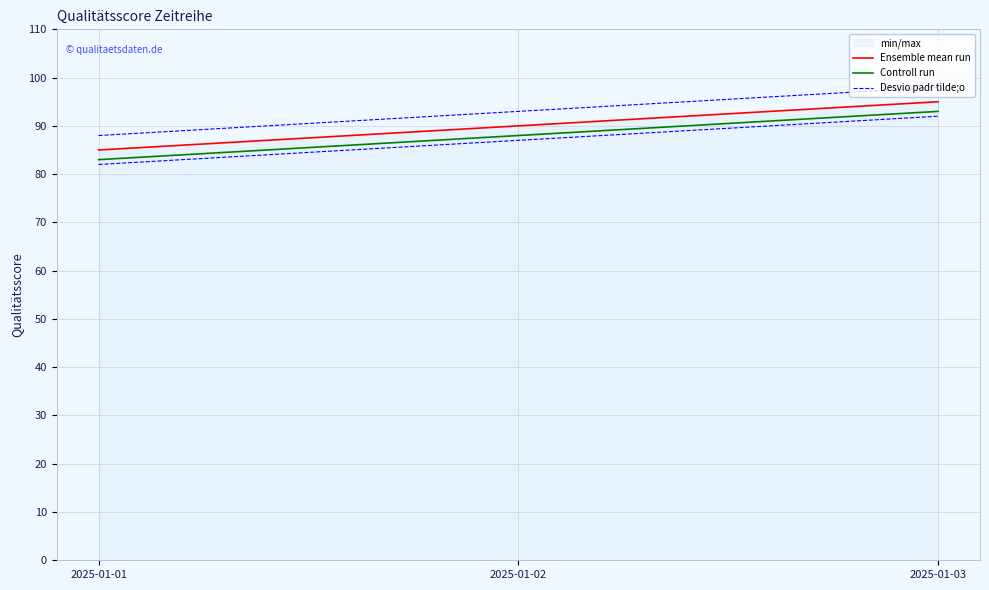

Is it true that Desvio padr tilde;o equals 93 at 2025-01-02?

True